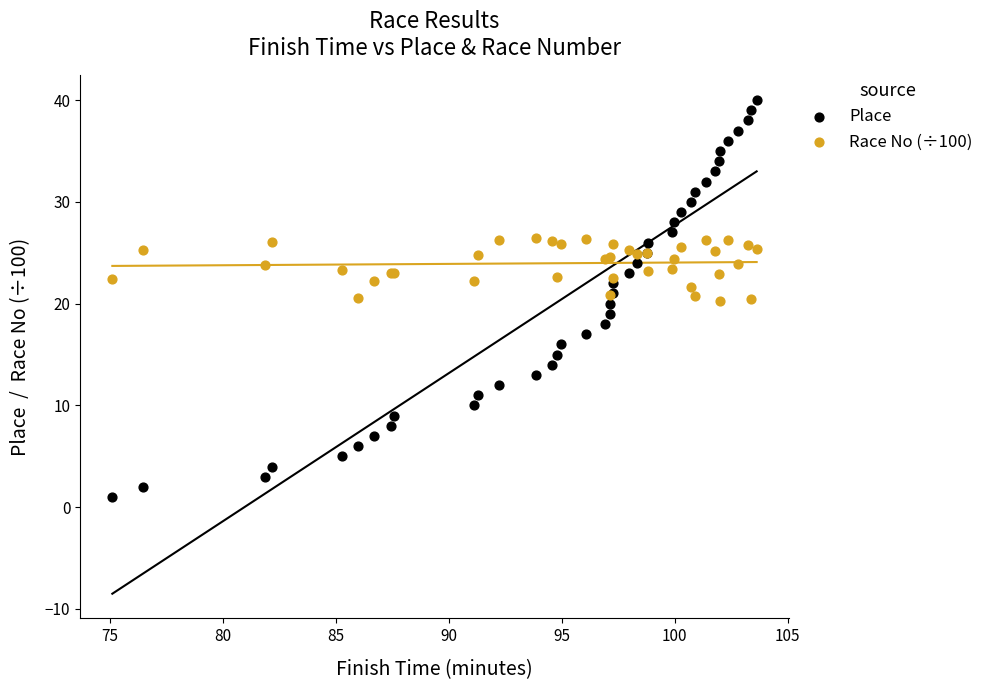

Which series reaches the minimum Y coordinate?

Place